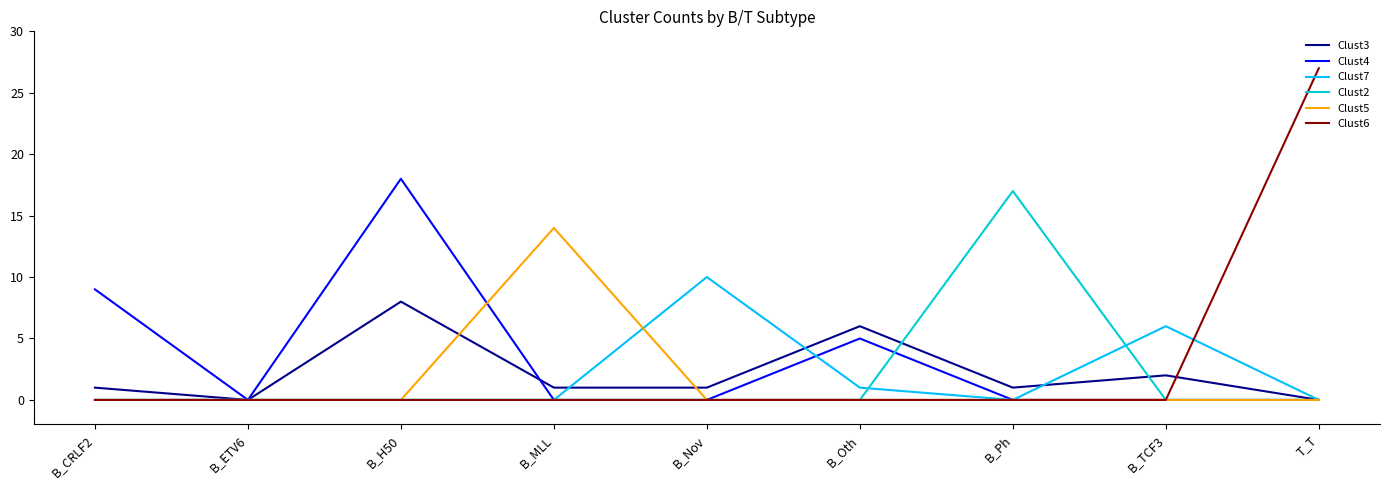

At which category does the chart reach its peak across all series?

T_T